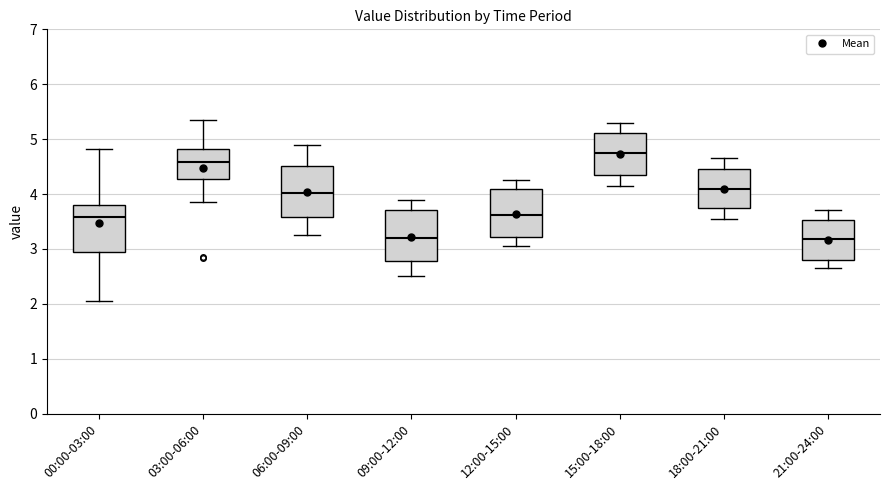

Reading left to right, read every box against the y-axis: the position of its median line, the range the box covers, and the ends of its whiskers. The values are not printed on the chart, so give them approximately, as read against the axis.

00:00-03:00: median 3.6, box 2.9 to 3.8, whiskers 2.1 to 4.8
03:00-06:00: median 4.6, box 4.3 to 4.8, whiskers 3.9 to 5.4
06:00-09:00: median 4.0, box 3.6 to 4.5, whiskers 3.3 to 4.9
09:00-12:00: median 3.2, box 2.8 to 3.7, whiskers 2.5 to 3.9
12:00-15:00: median 3.6, box 3.2 to 4.1, whiskers 3.1 to 4.3
15:00-18:00: median 4.8, box 4.3 to 5.1, whiskers 4.2 to 5.3
18:00-21:00: median 4.1, box 3.7 to 4.5, whiskers 3.6 to 4.7
21:00-24:00: median 3.2, box 2.8 to 3.5, whiskers 2.7 to 3.7